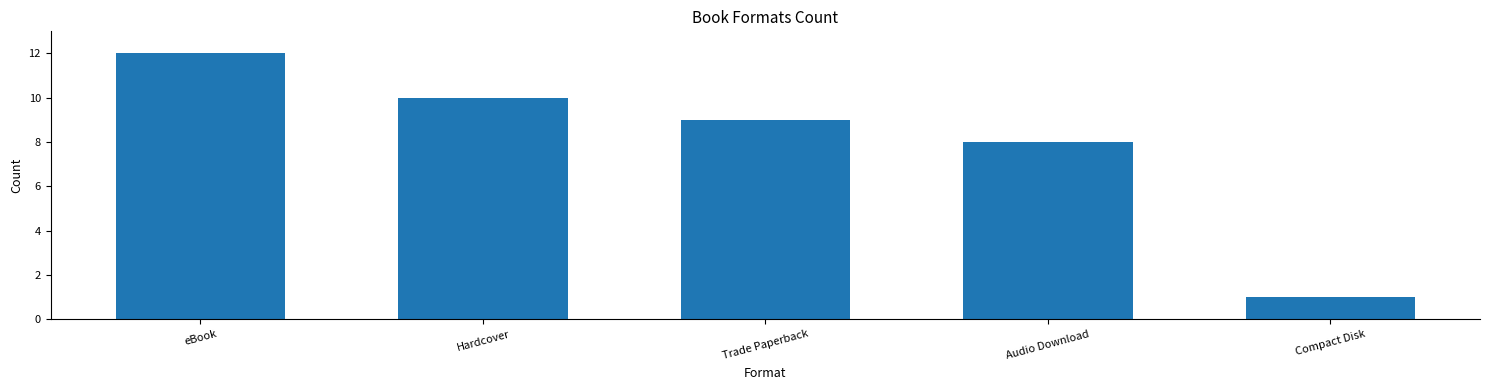

What is the label of the 1st bar from the left?

eBook